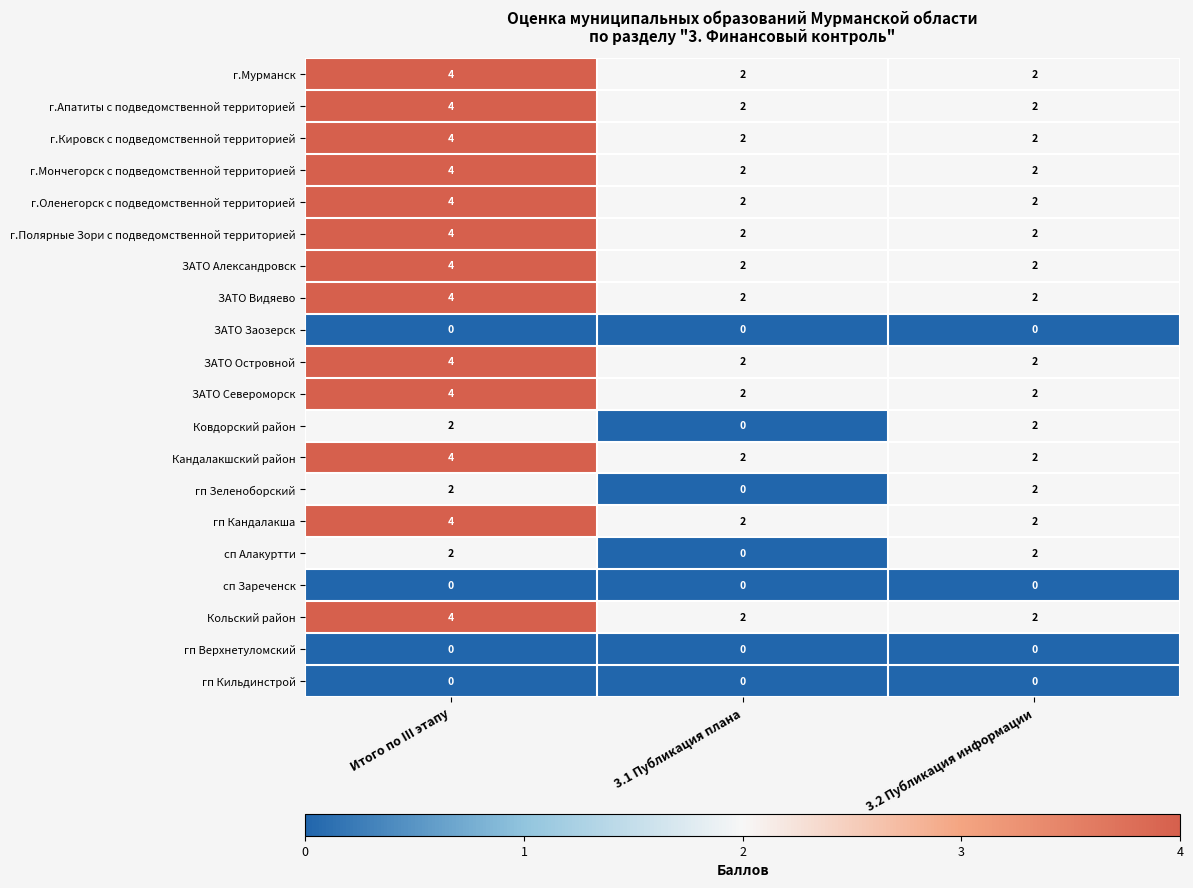

At which category is the sum across all series the highest?

Итого по III этапу